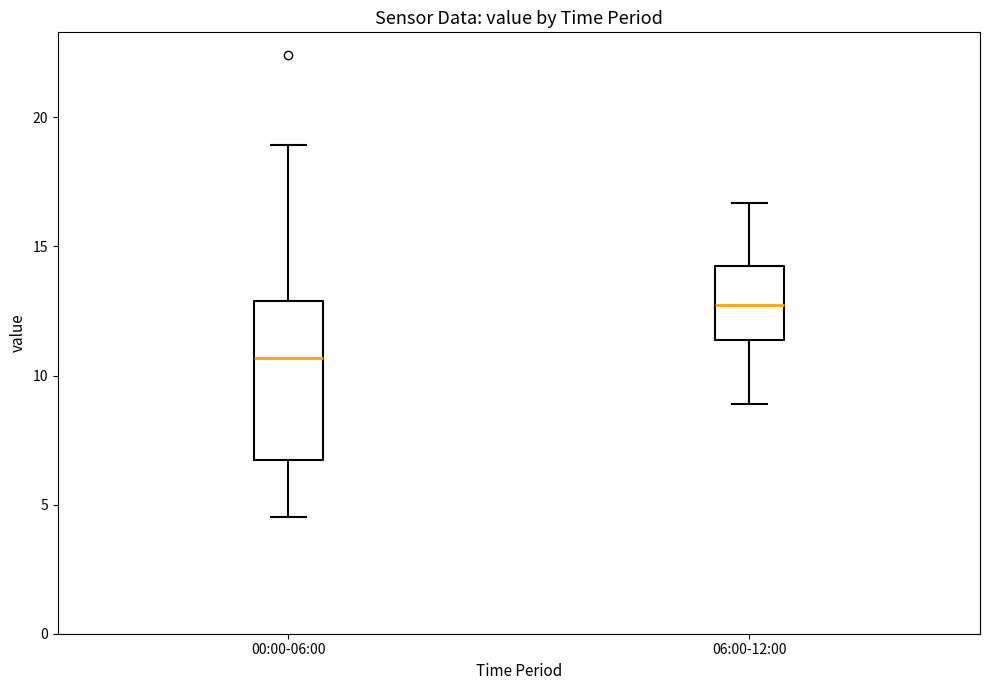

Comparing the boxes themselves (not the whiskers), which one is the tallest?

00:00-06:00